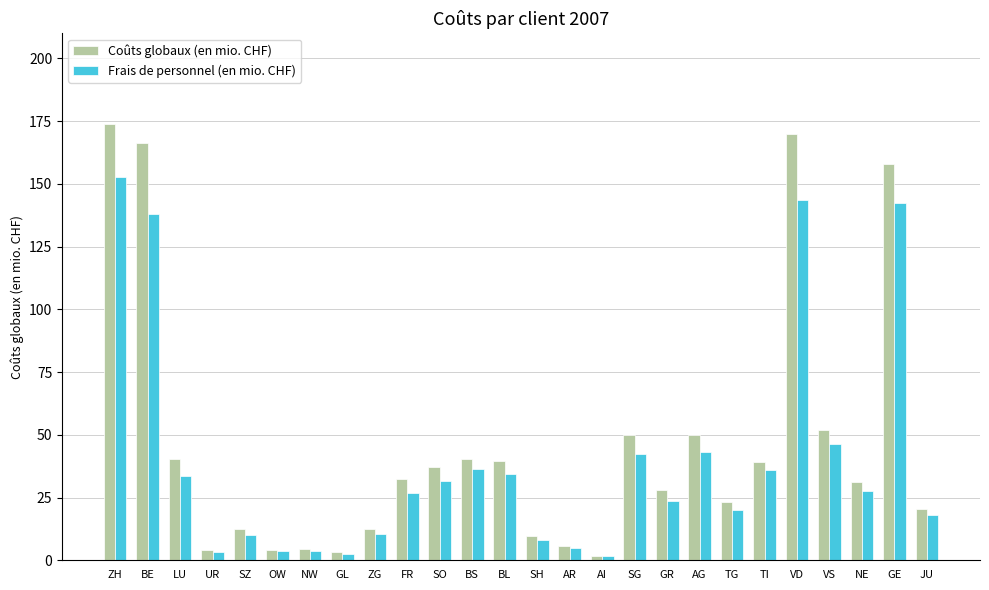

Rank the series by their maximum value, from lowest to highest.

Frais de personnel (en mio. CHF), Coûts globaux (en mio. CHF)